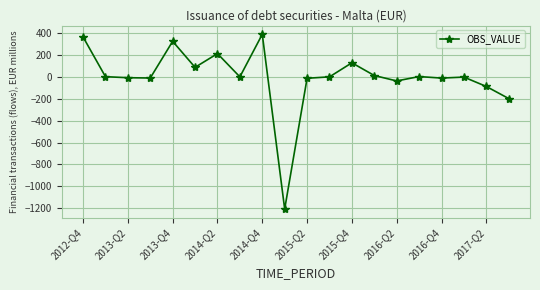

What is the greatest value displayed?

388.7